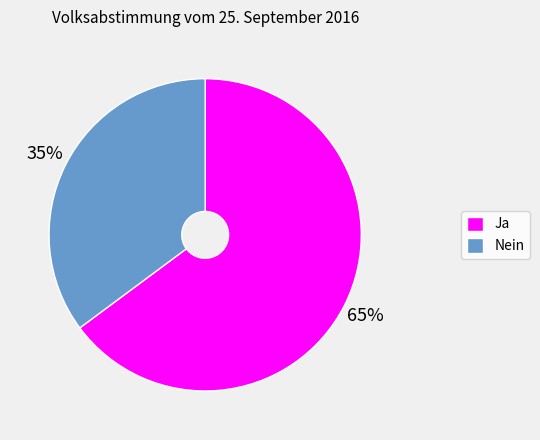

Which category has the smallest portion of the pie?

Nein